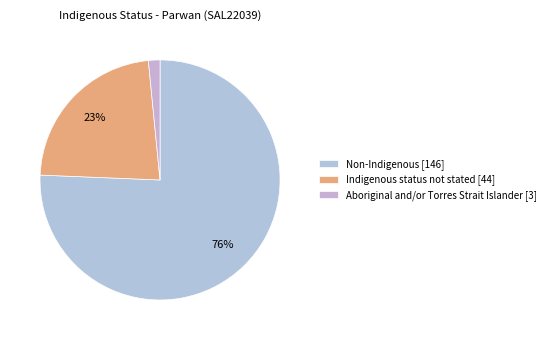

Is it true that Indigenous status not stated is 28% of the pie?

False